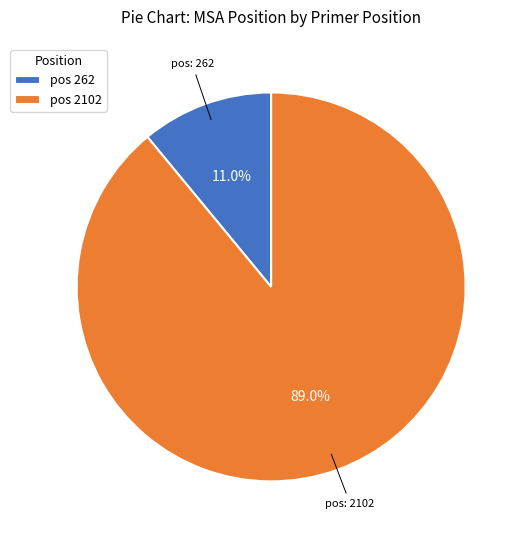

Is there any slice that represents more than half of the pie?

Yes